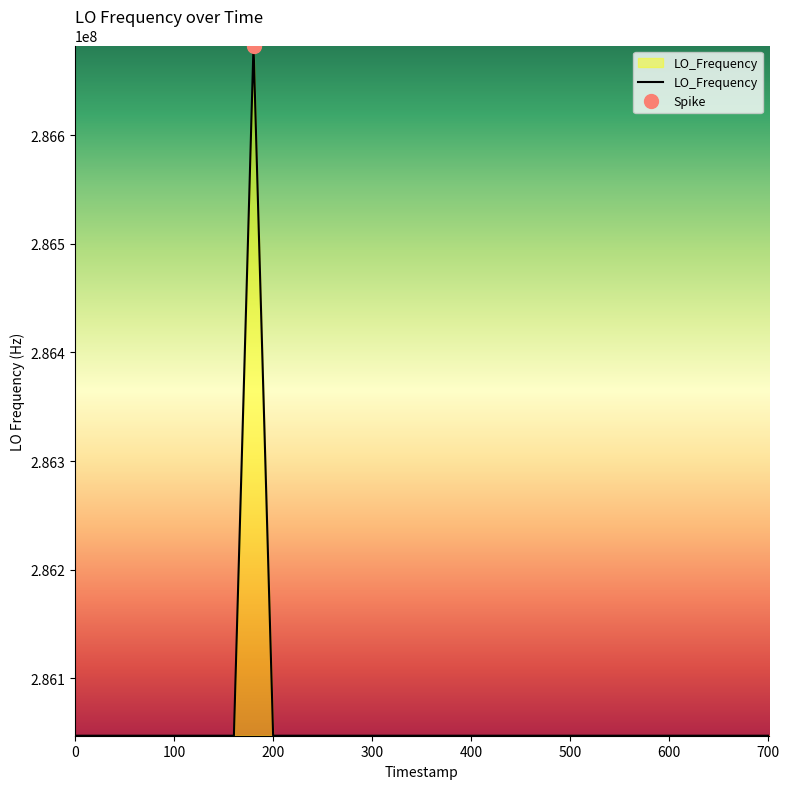

What is the lowest value of the LO_Frequency series?

286046996.5